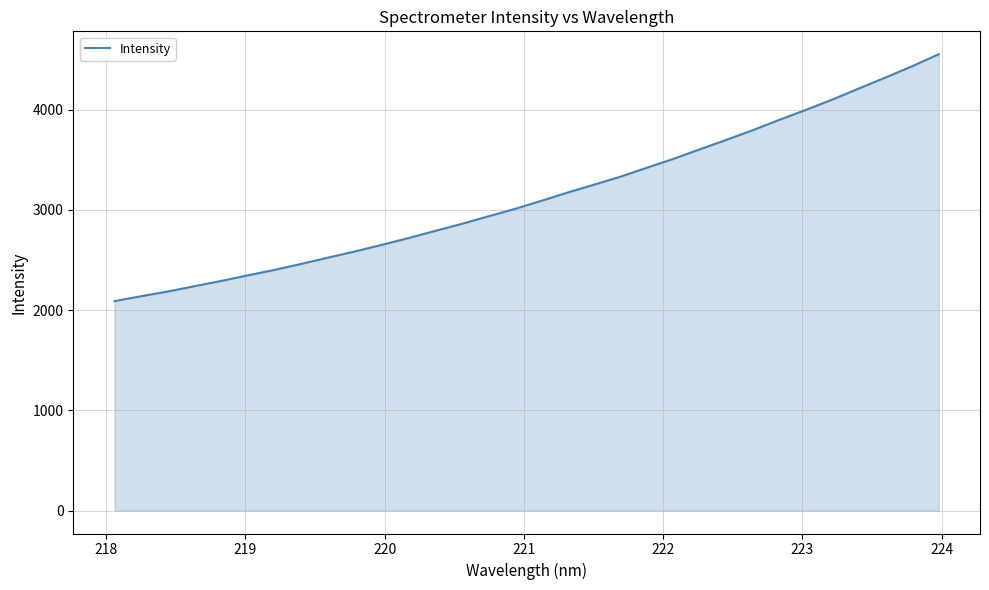

What is the greatest value displayed?

4554.4